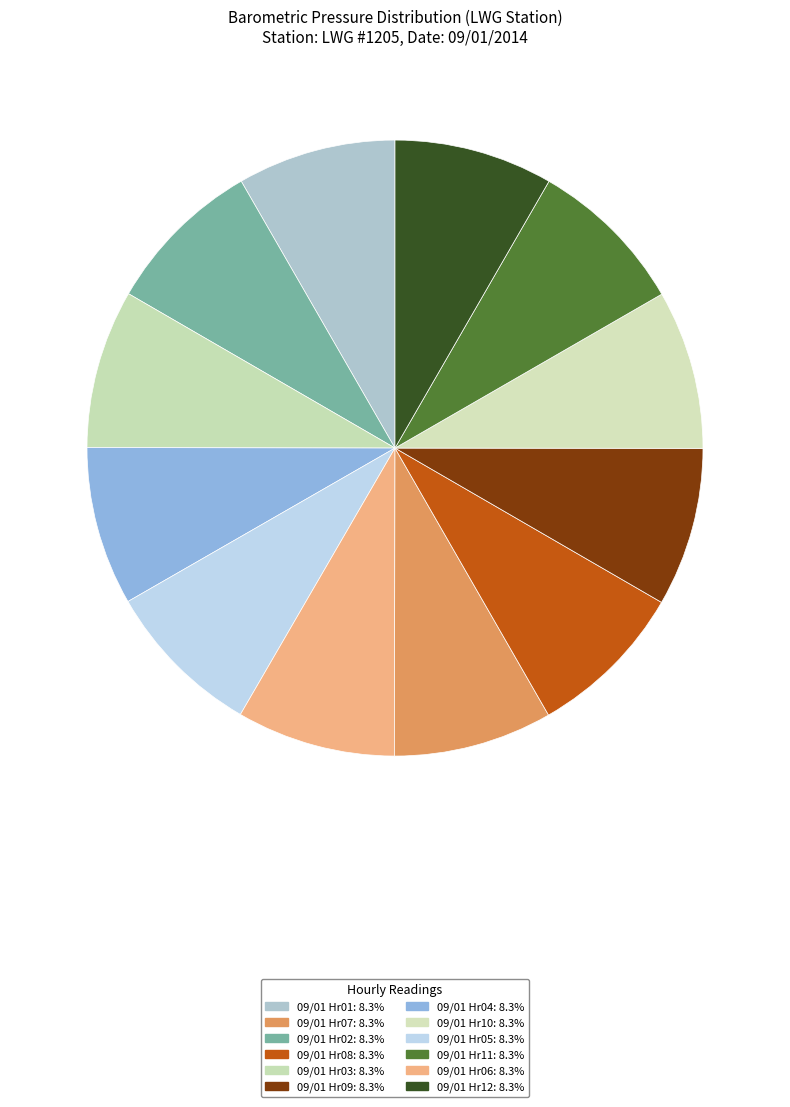

How many slices are in this pie chart?

12